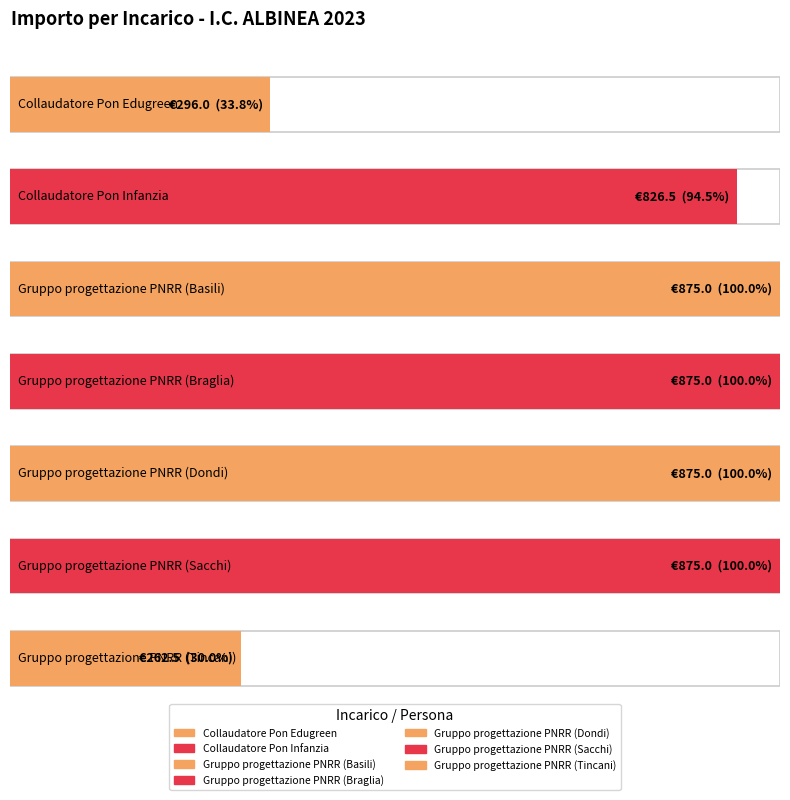

Reading left to right, extract all data points from this chart.

296.0	826.5	875.0	875.0	875.0	875.0	262.5